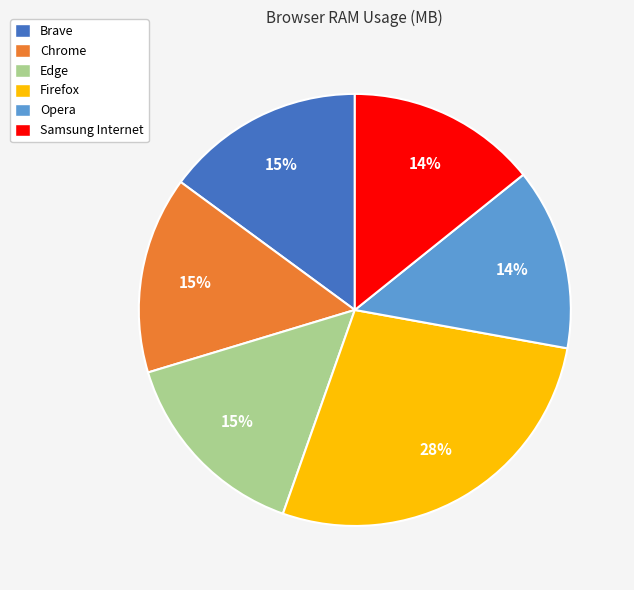

Which slice is the largest?

Firefox